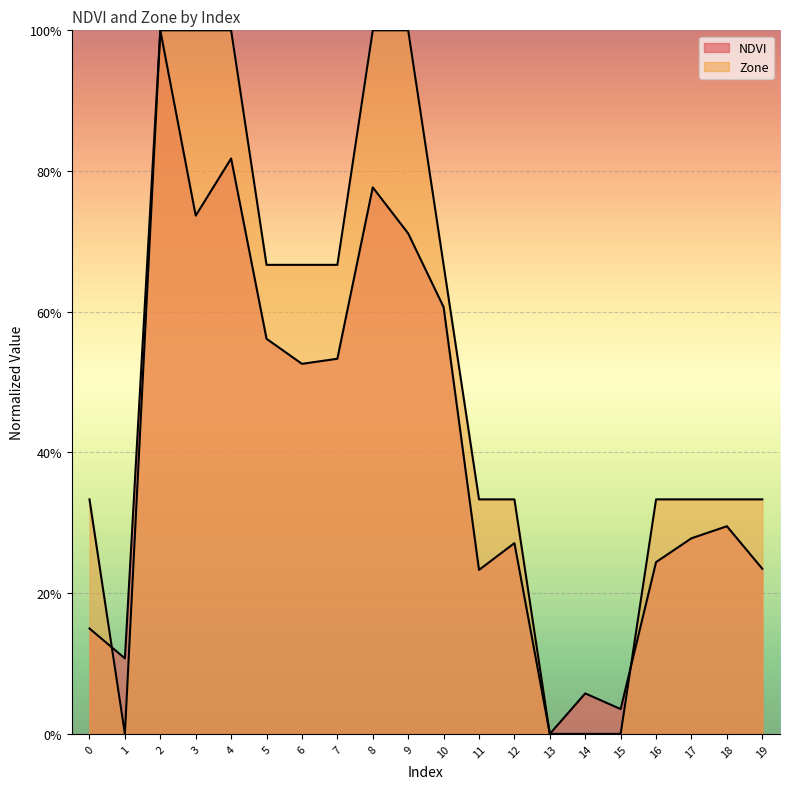

Which series changed the most between 4 and 11?

Zone